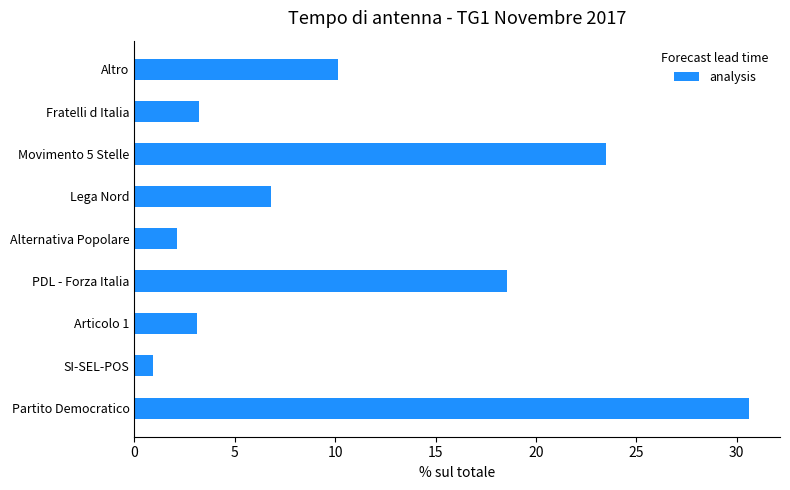

How many values exceed 6?

5